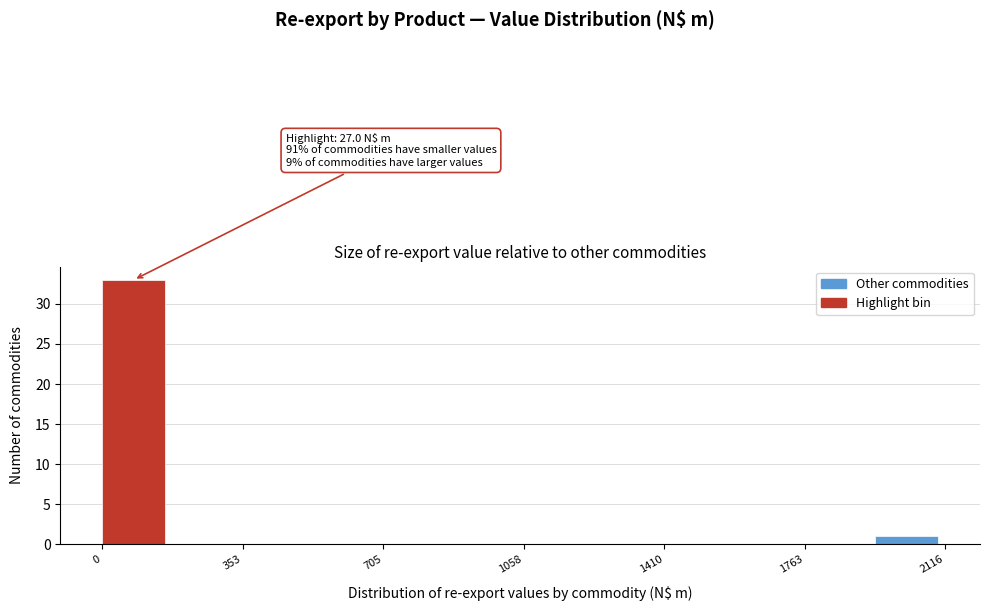

Around what value on the x-axis is the tallest bar? Give the approximate position of its centre, as read against the axis.

100